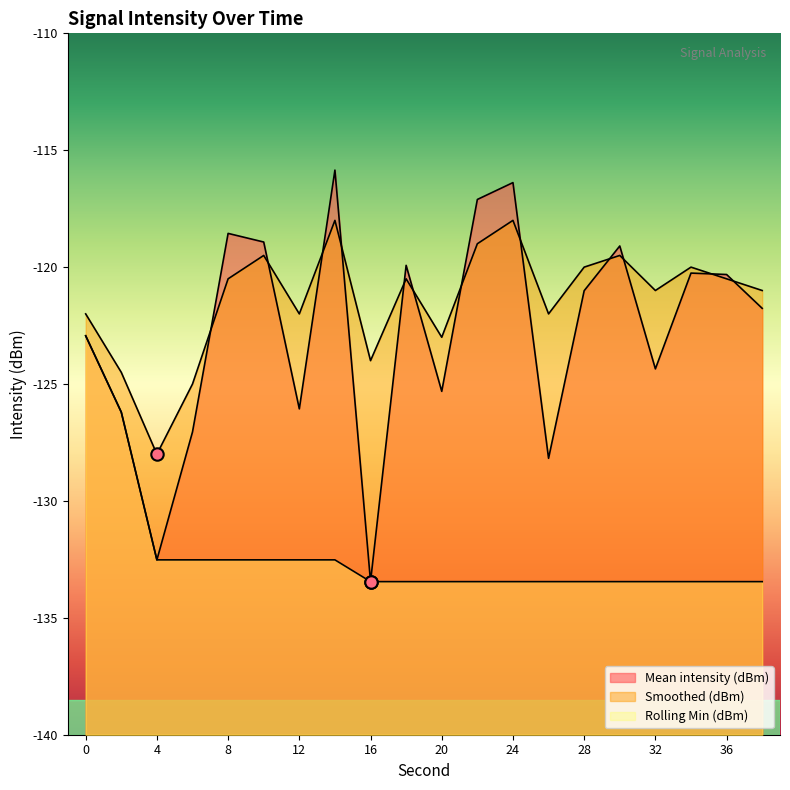

What is the total value across all series at 0?

-367.9